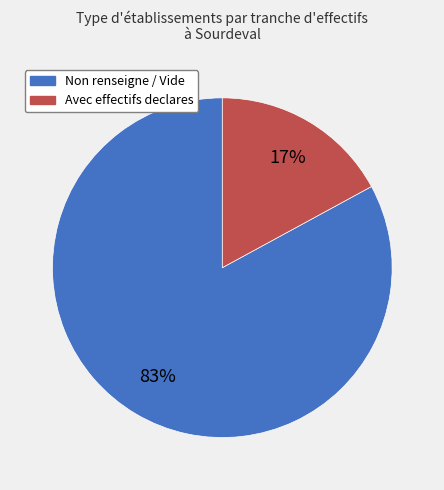

How many slices are in this pie chart?

2